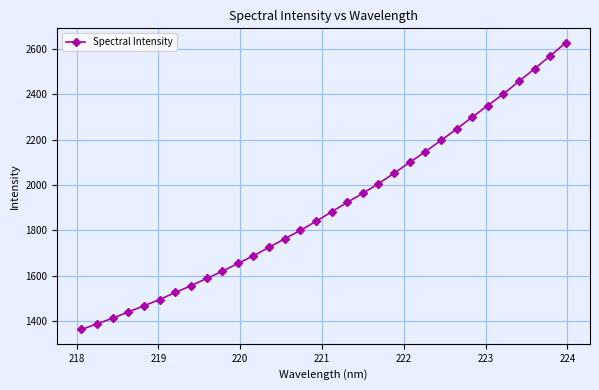

What is the average value?

1908.2